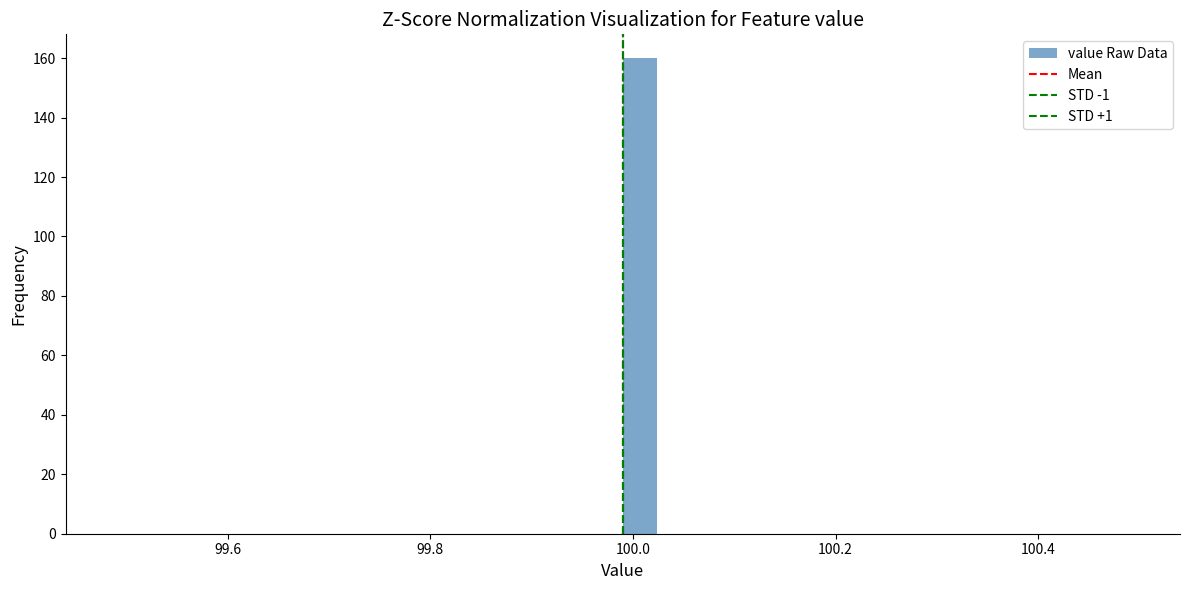

Read against the x-axis, roughly where is the centre of the tallest bar?

100.00